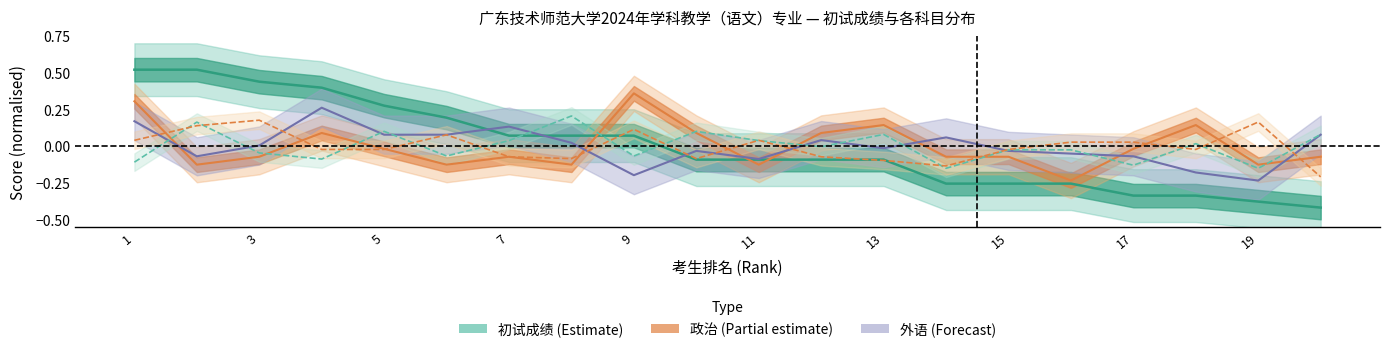

Does the chart have visible grid lines?

No